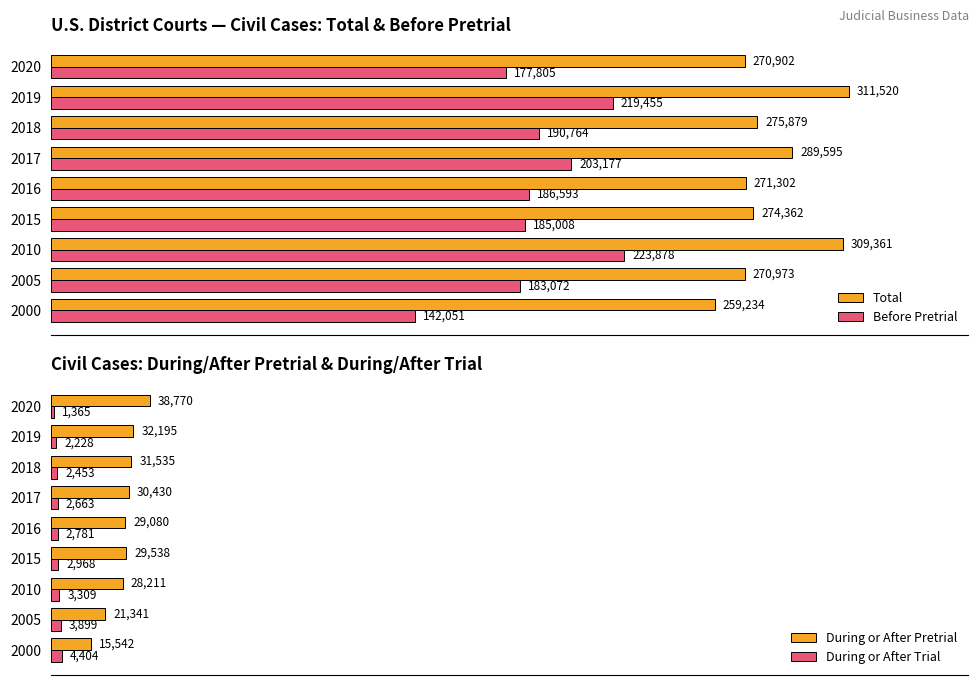

Rank the categories by Total value from lowest to highest.

2000, 2020, 2005, 2016, 2015, 2018, 2017, 2010, 2019